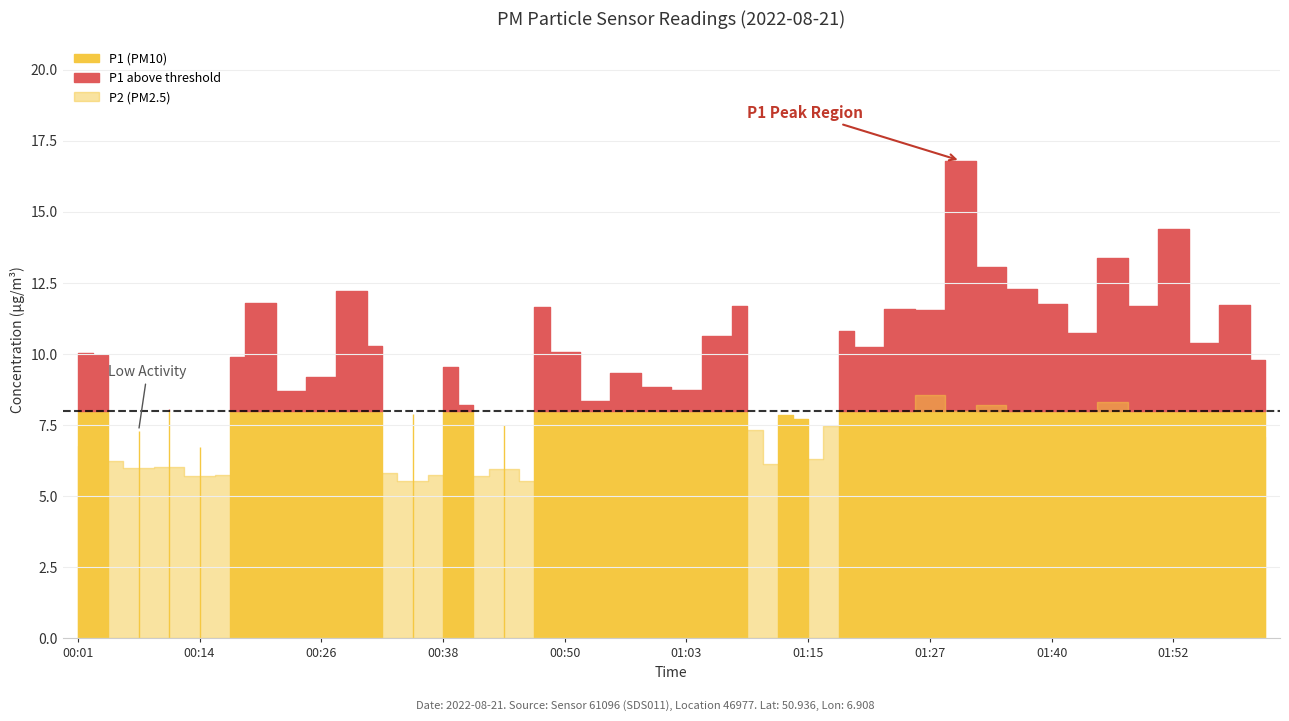

How many data points in P1 are less than 10?

18